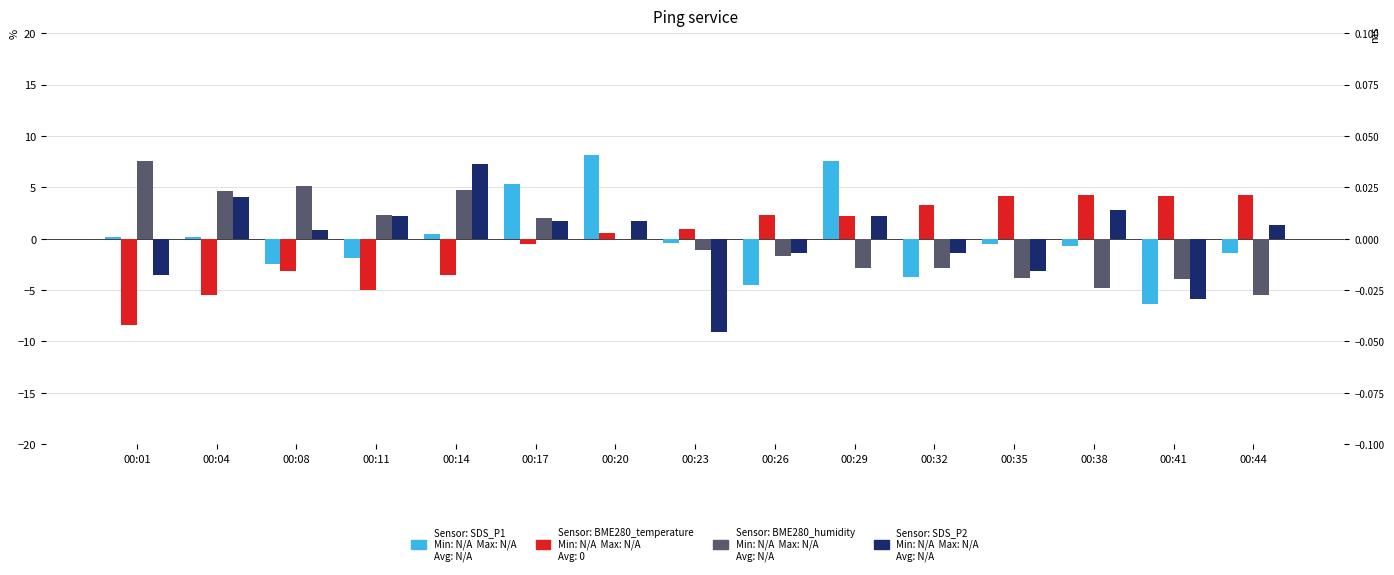

Which label corresponds to the largest value in the chart?

00:20